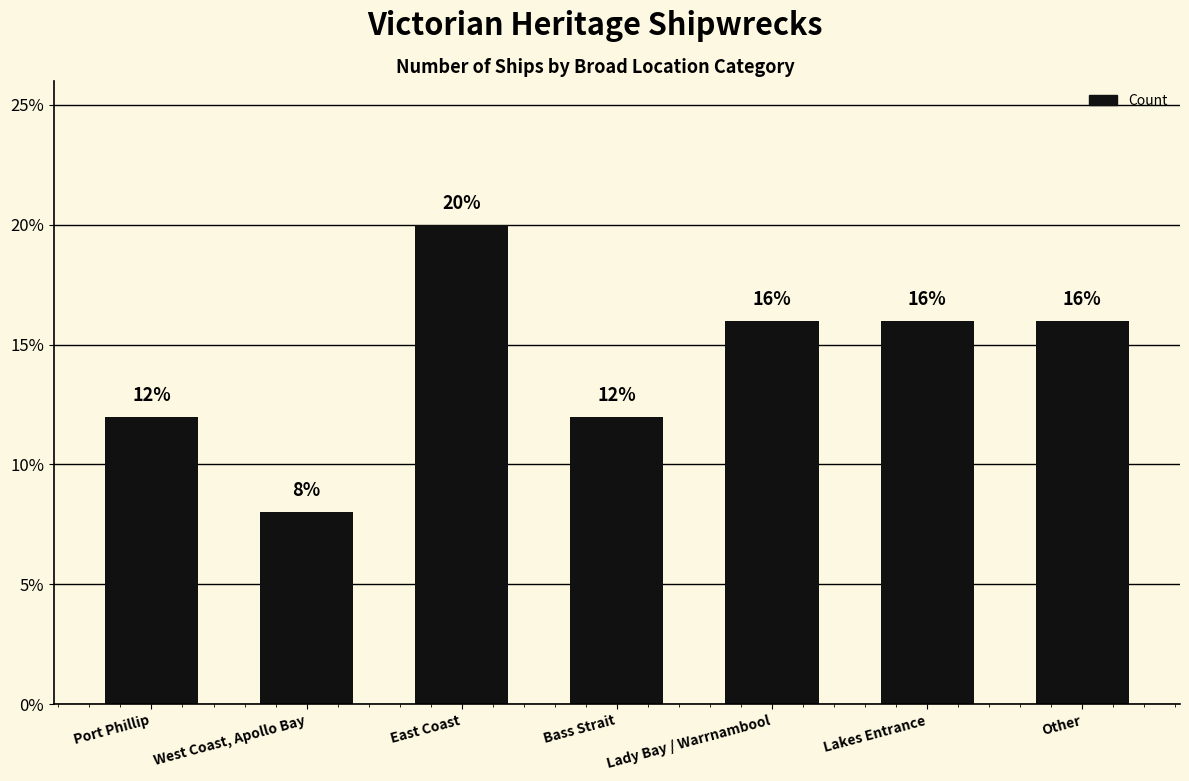

Count the number of data series in this chart.

1